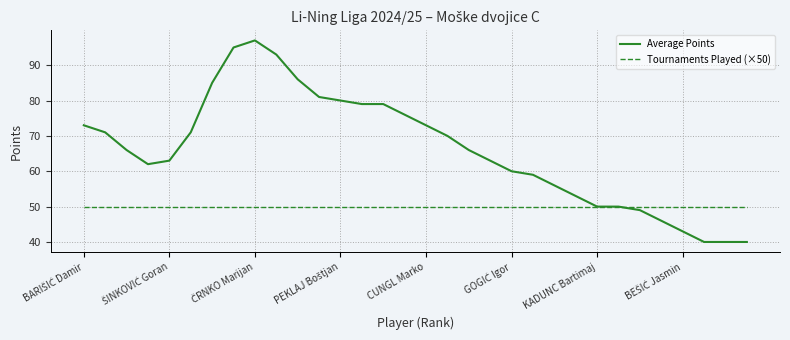

Which series has the largest total across all categories?

Average Points